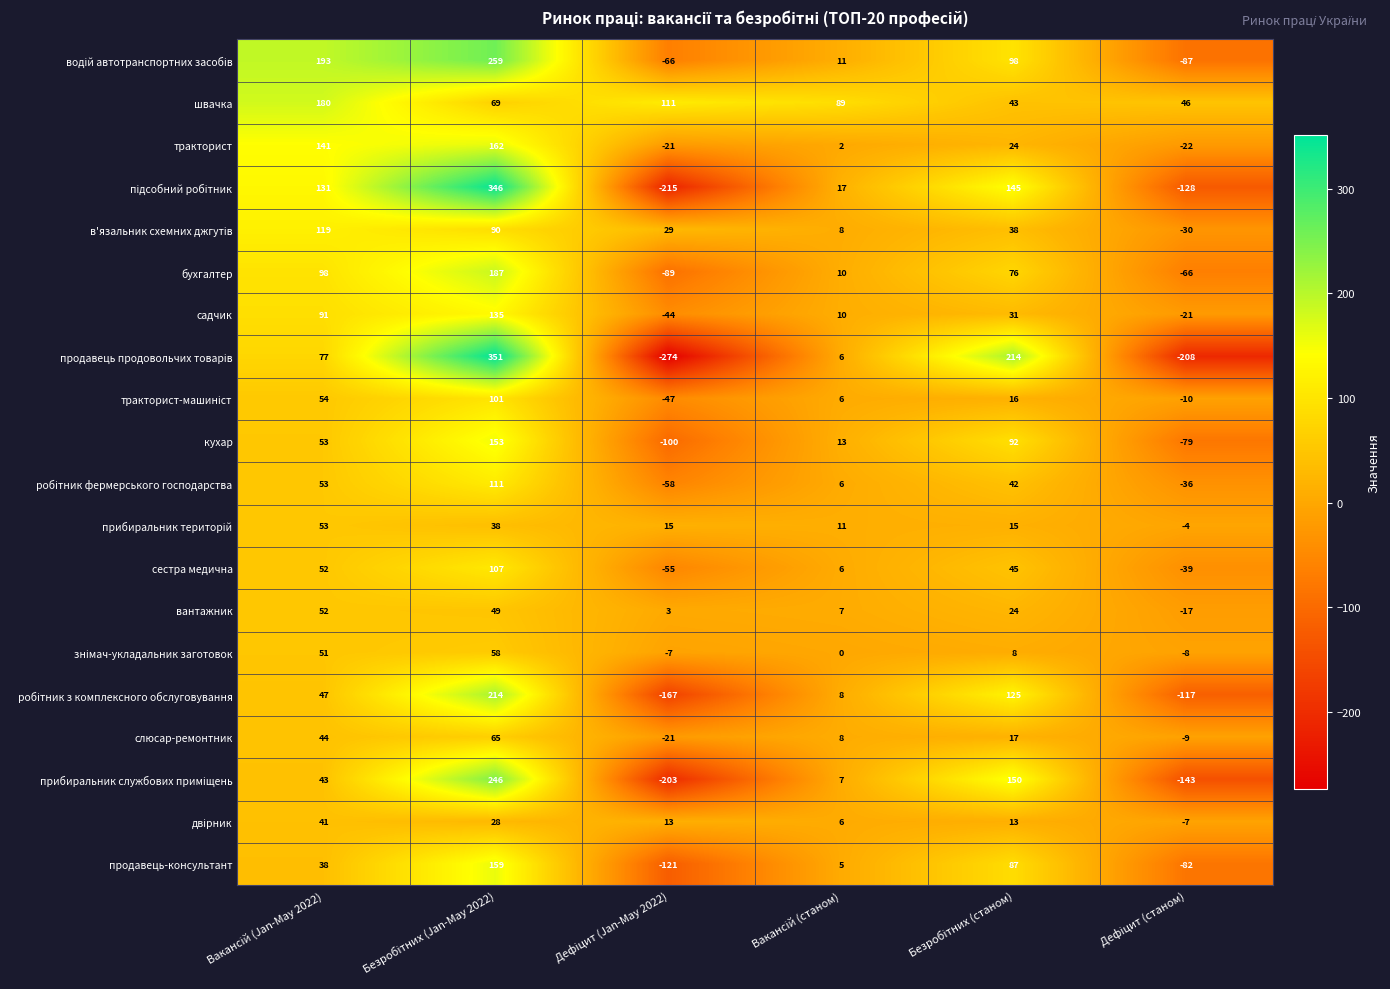

How many data points does each series have?

6